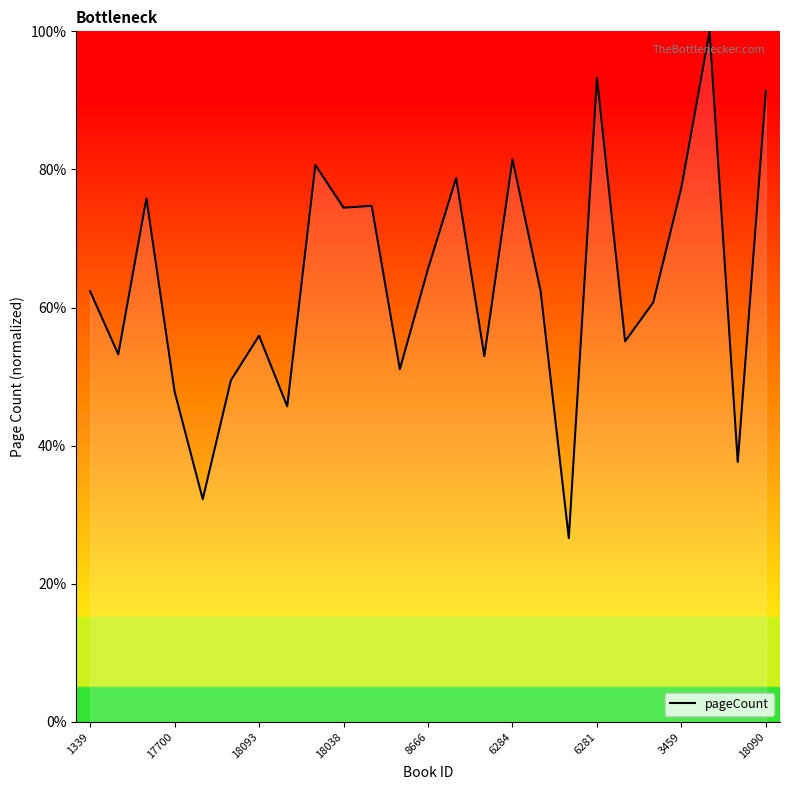

True or false: the data has more than 0 interior local peaks.

True